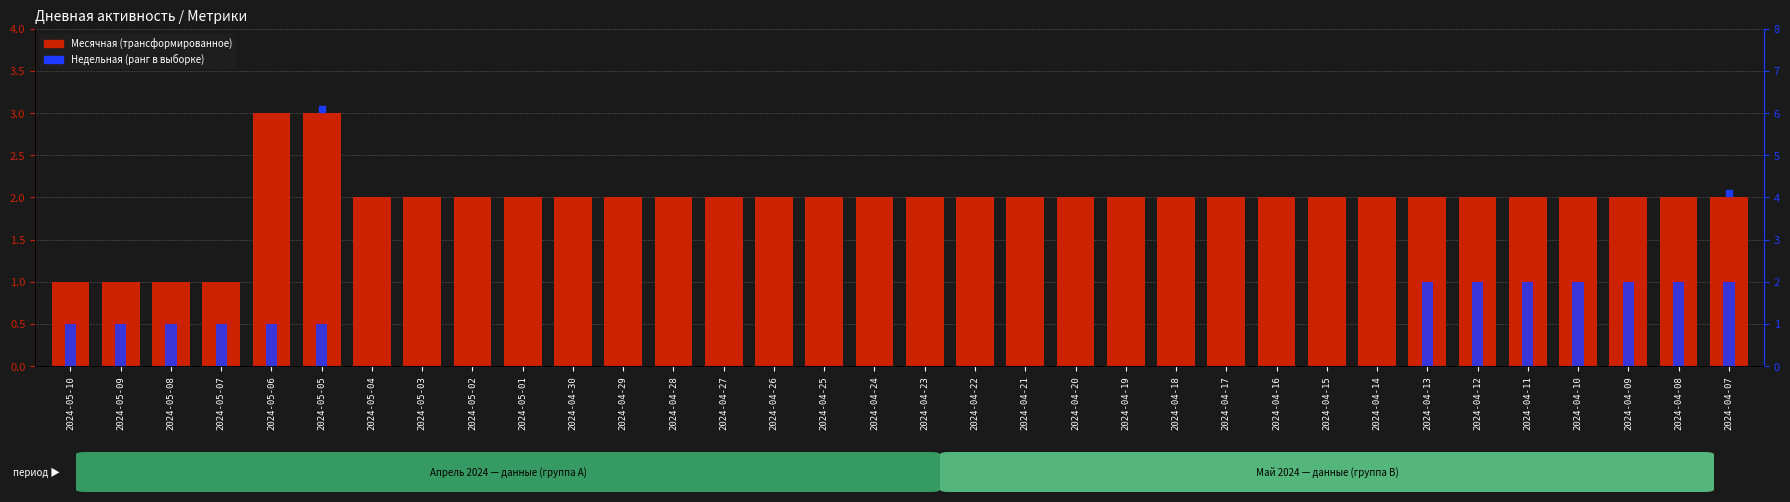

Reading right to left, list all the values displayed in this chart.

Месячная (трансформированное): 2024-04-07=2	2024-04-08=2	2024-04-09=2	2024-04-10=2	2024-04-11=2	2024-04-12=2	2024-04-13=2	2024-04-14=2	2024-04-15=2	2024-04-16=2	2024-04-17=2	2024-04-18=2	2024-04-19=2	2024-04-20=2	2024-04-21=2	2024-04-22=2	2024-04-23=2	2024-04-24=2	2024-04-25=2	2024-04-26=2	2024-04-27=2	2024-04-28=2	2024-04-29=2	2024-04-30=2	2024-05-01=2	2024-05-02=2	2024-05-03=2	2024-05-04=2	2024-05-05=3	2024-05-06=3	2024-05-07=1	2024-05-08=1	2024-05-09=1	2024-05-10=1
Недельная (ранг): 2024-04-07=2	2024-04-08=2	2024-04-09=2	2024-04-10=2	2024-04-11=2	2024-04-12=2	2024-04-13=2	2024-04-14=0	2024-04-15=0	2024-04-16=0	2024-04-17=0	2024-04-18=0	2024-04-19=0	2024-04-20=0	2024-04-21=0	2024-04-22=0	2024-04-23=0	2024-04-24=0	2024-04-25=0	2024-04-26=0	2024-04-27=0	2024-04-28=0	2024-04-29=0	2024-04-30=0	2024-05-01=0	2024-05-02=0	2024-05-03=0	2024-05-04=0	2024-05-05=1	2024-05-06=1	2024-05-07=1	2024-05-08=1	2024-05-09=1	2024-05-10=1